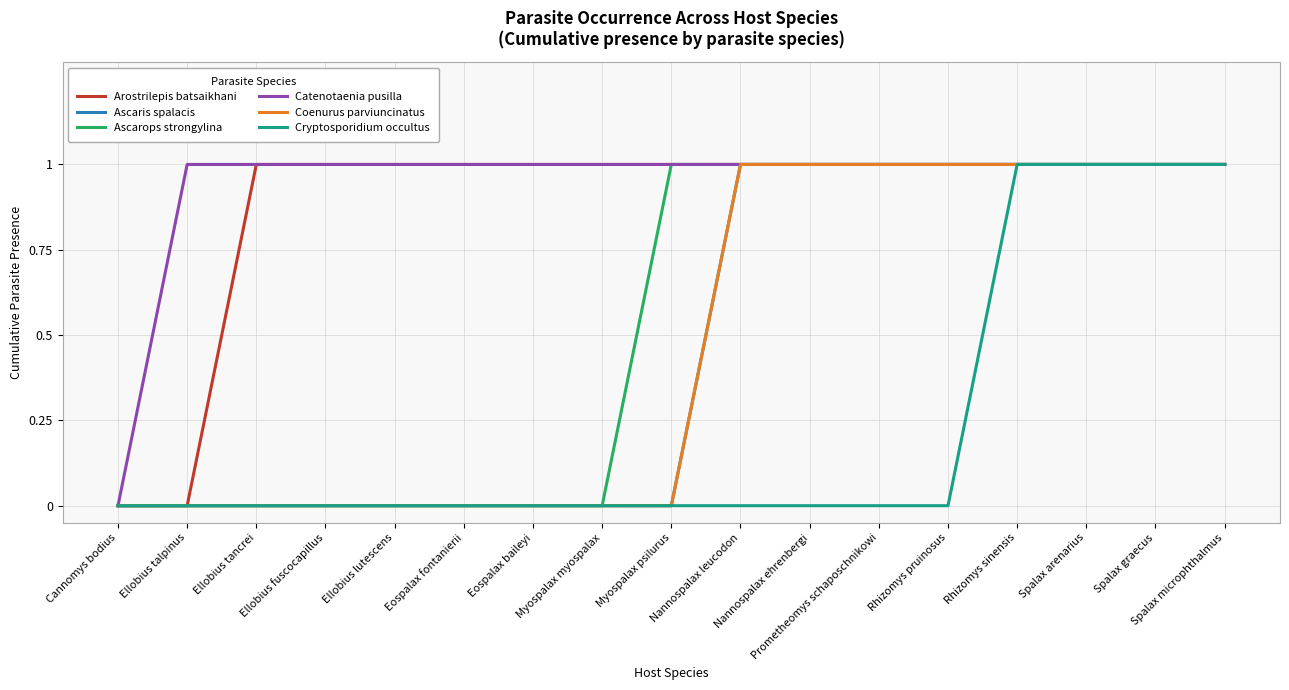

What is the sum of all Arostrilepis batsaikhani values?

15